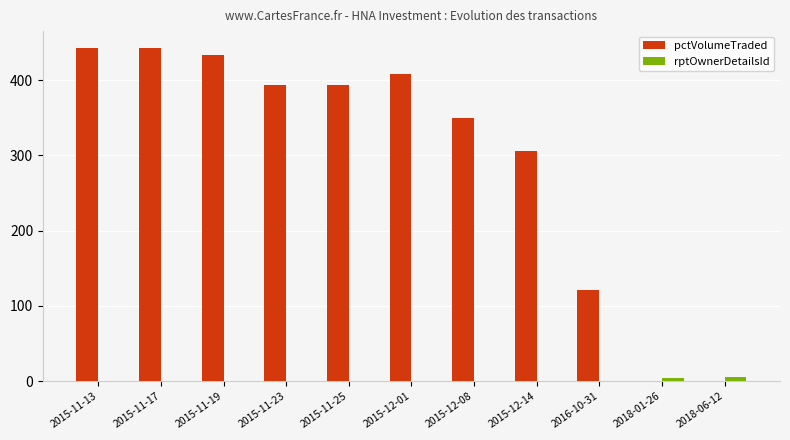

What is the difference between the pctVolumeTraded values at 2015-12-14 and 2015-11-25?

88